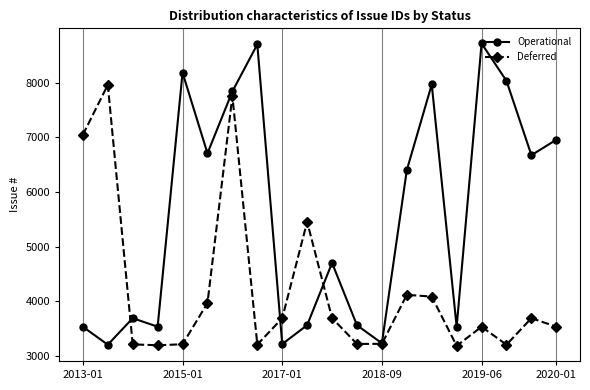

True or false: Operational has more than 1 points higher than both neighbors.

True